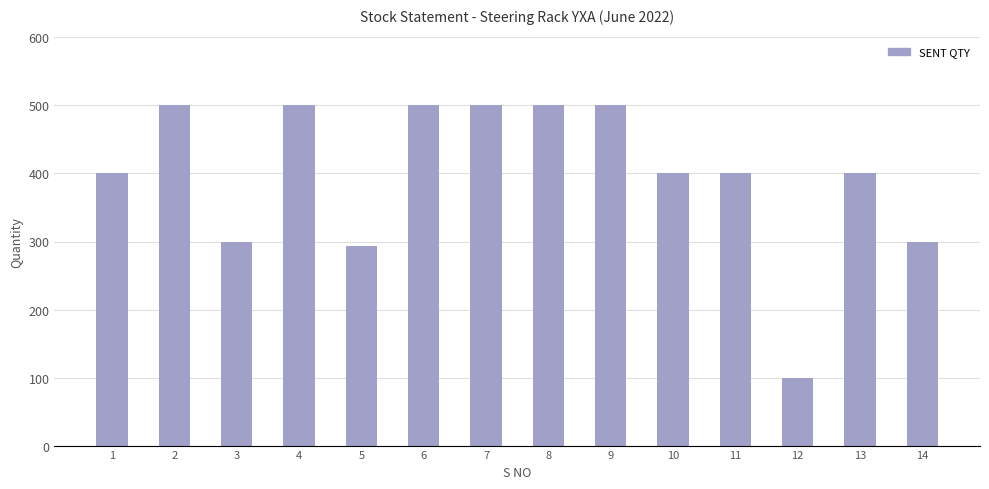

What is the minimum value shown in the chart?

100